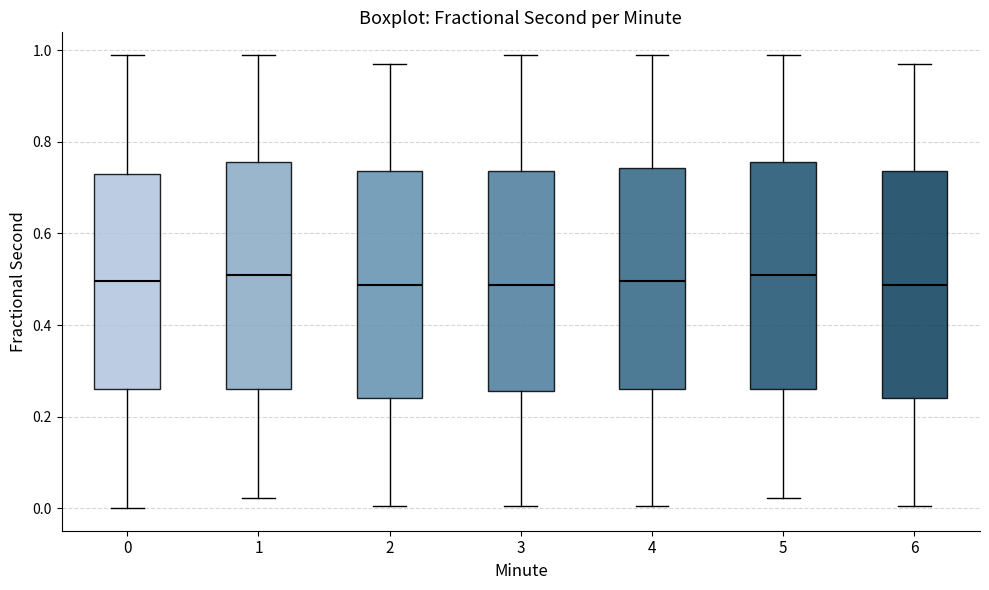

Reading left to right, read every box against the y-axis: the position of its median line, the range the box covers, and the ends of its whiskers. The values are not printed on the chart, so give them approximately, as read against the axis.

0: median 0.50, box 0.26 to 0.72, whiskers 0.00 to 0.98
1: median 0.50, box 0.26 to 0.76, whiskers 0.02 to 0.98
2: median 0.48, box 0.24 to 0.74, whiskers 0.00 to 0.98
3: median 0.48, box 0.26 to 0.74, whiskers 0.00 to 0.98
4: median 0.50, box 0.26 to 0.74, whiskers 0.00 to 0.98
5: median 0.50, box 0.26 to 0.76, whiskers 0.02 to 0.98
6: median 0.48, box 0.24 to 0.74, whiskers 0.00 to 0.98